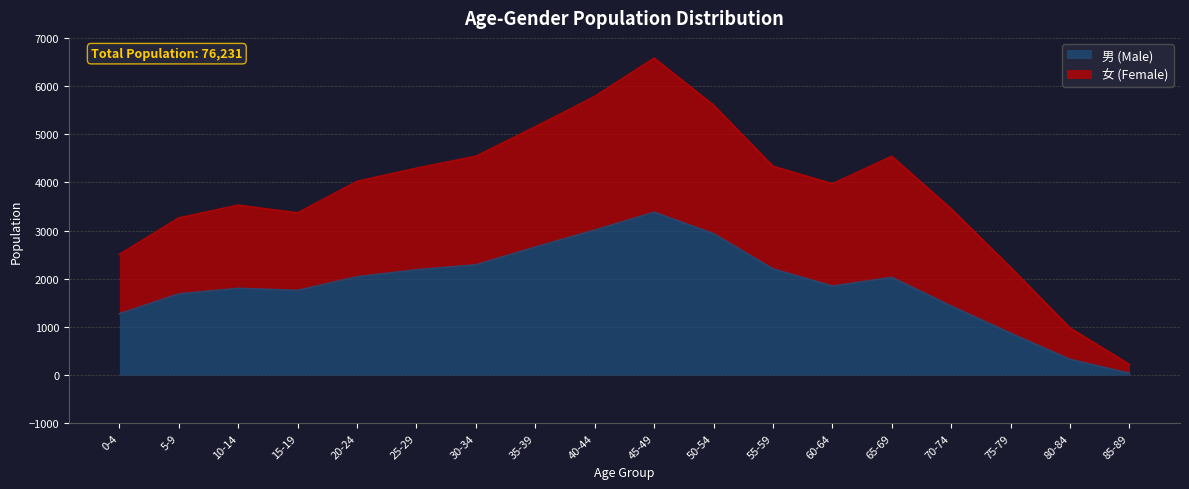

At which label does 男 (Male) reach its minimum?

85-89